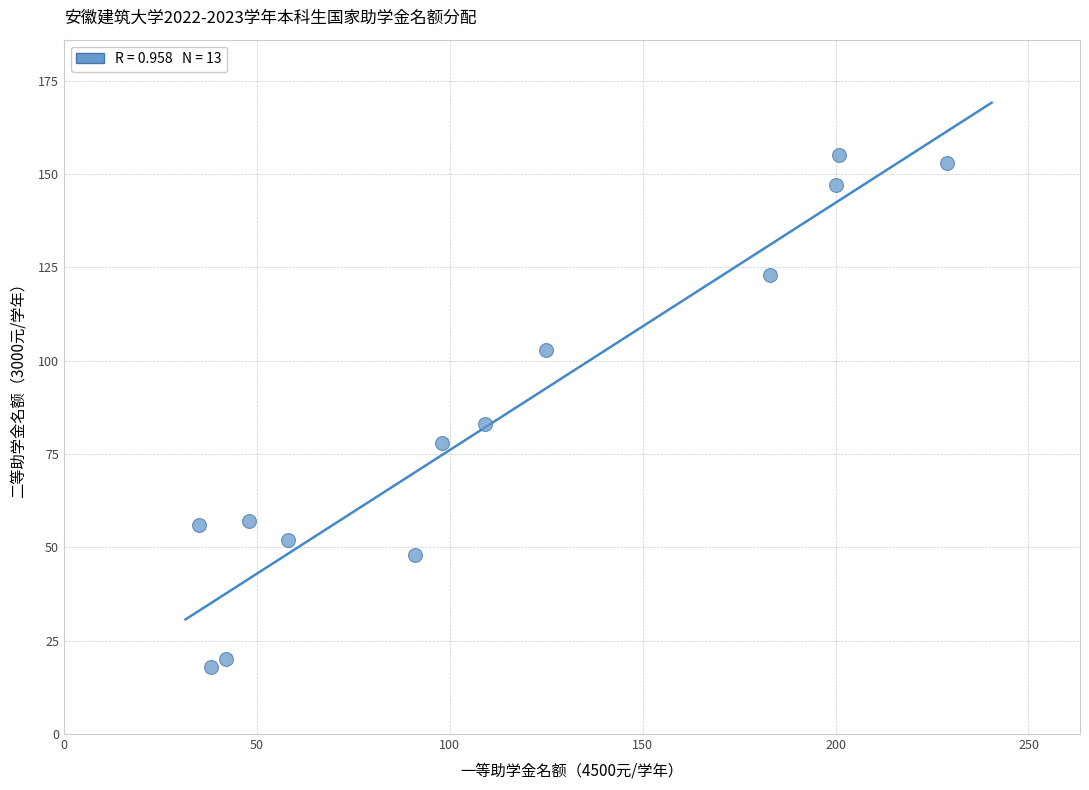

What Y value in the scatter plot is closest to 86?

83